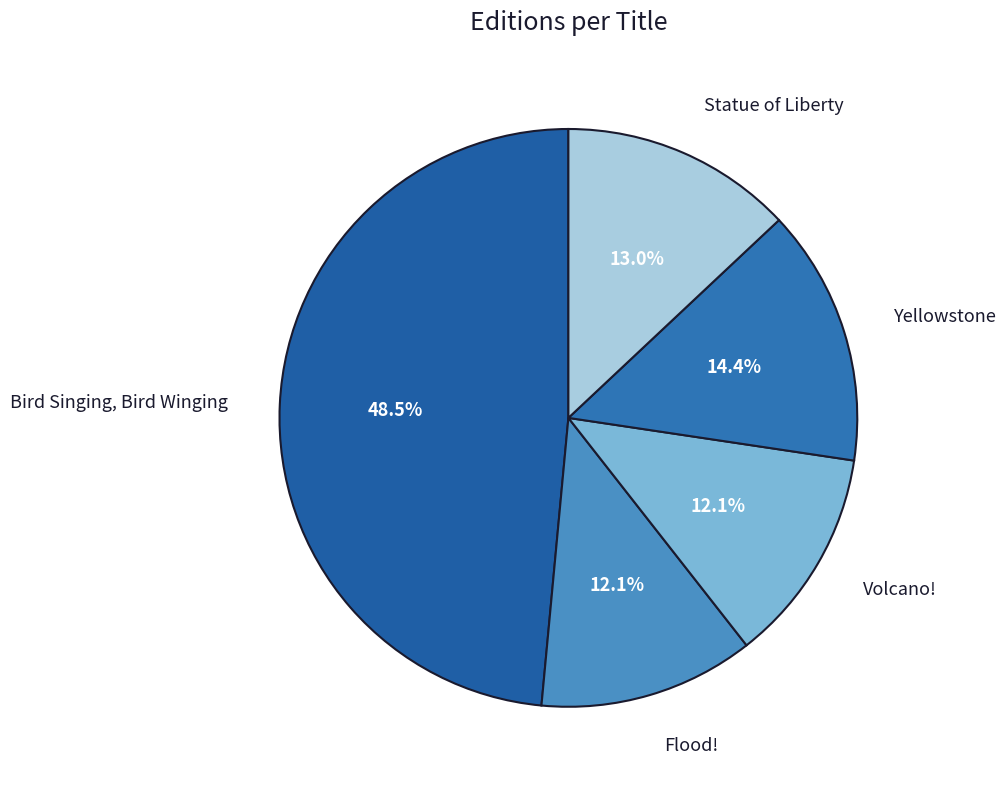

Which has a higher value, Volcano! or Statue of Liberty?

Statue of Liberty